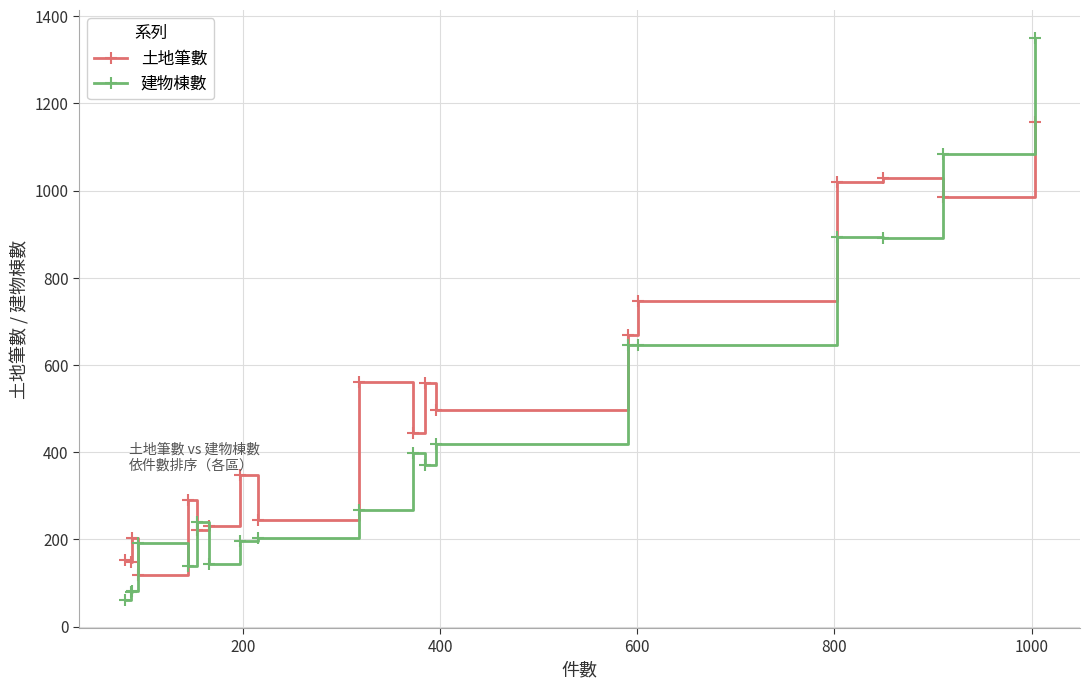

True or false: 土地筆數 has more than 0 points higher than both neighbors.

True